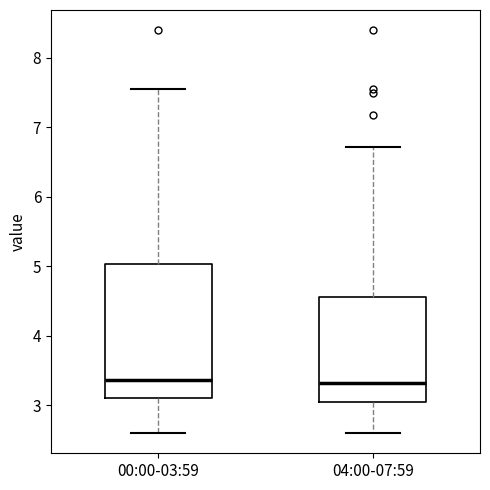

Where is the lower edge of the box for 00:00-03:59 on the y-axis? The values are not printed on the chart, so give them approximately, as read against the axis.

3.1